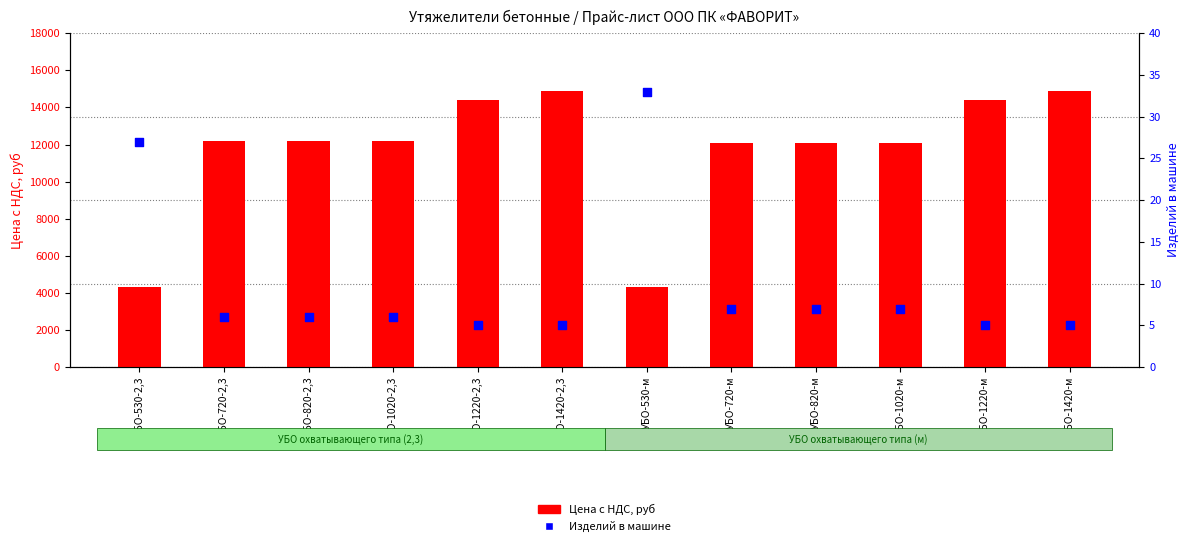

Which series has the largest Y range (max minus min)?

Цена с НДС, руб